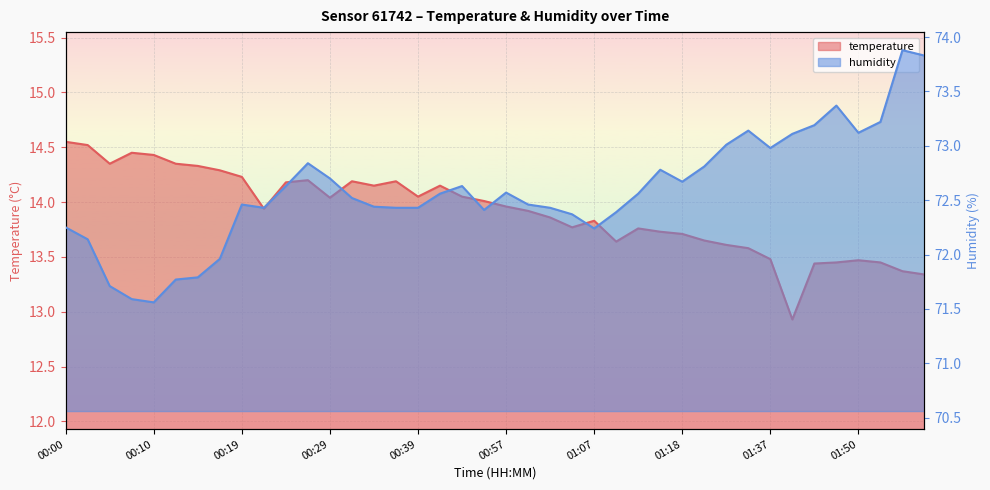

Which has a higher value, 00:27 or 01:37?

00:27